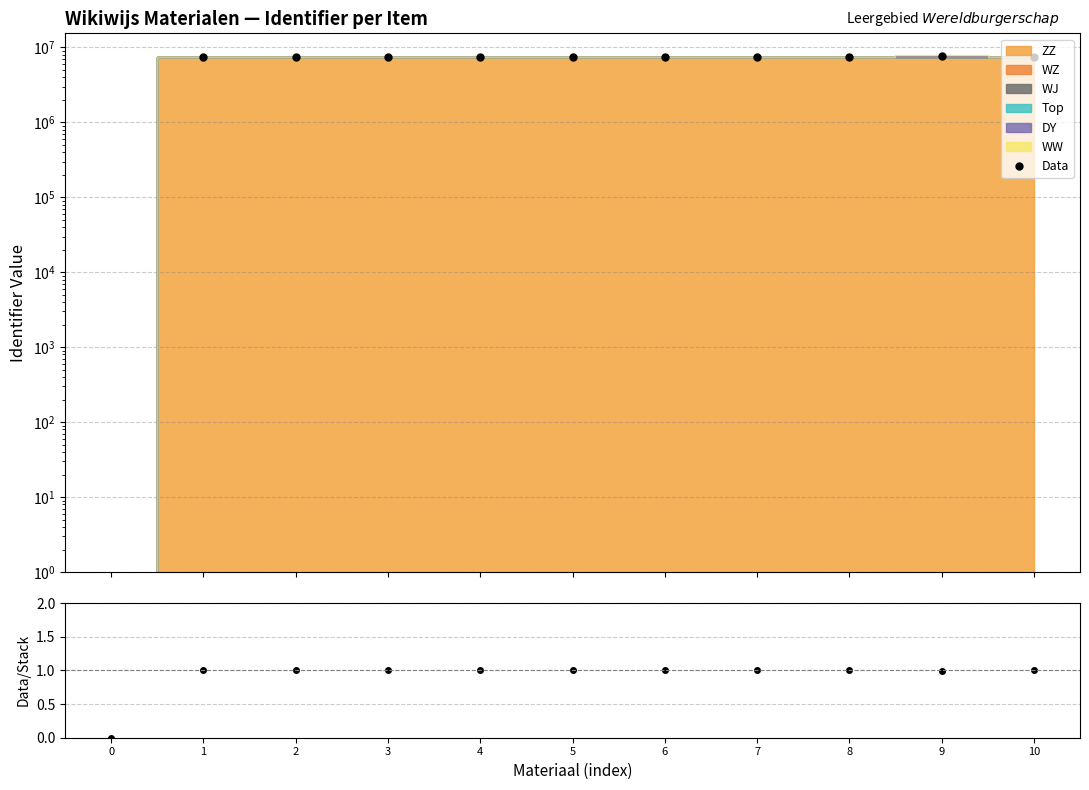

What is the sum of the Data values at 9 and 0?

7705750.0